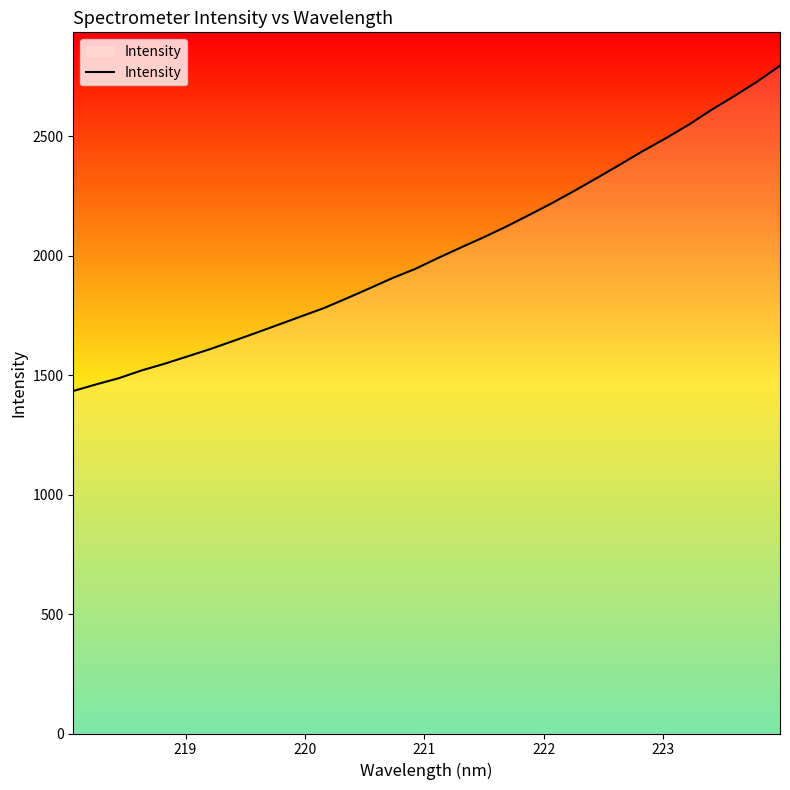

How many lines are shown in the chart?

1